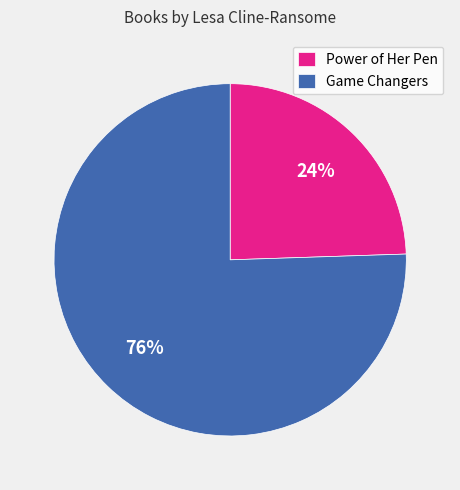

Which category has the smallest portion of the pie?

Power of Her Pen